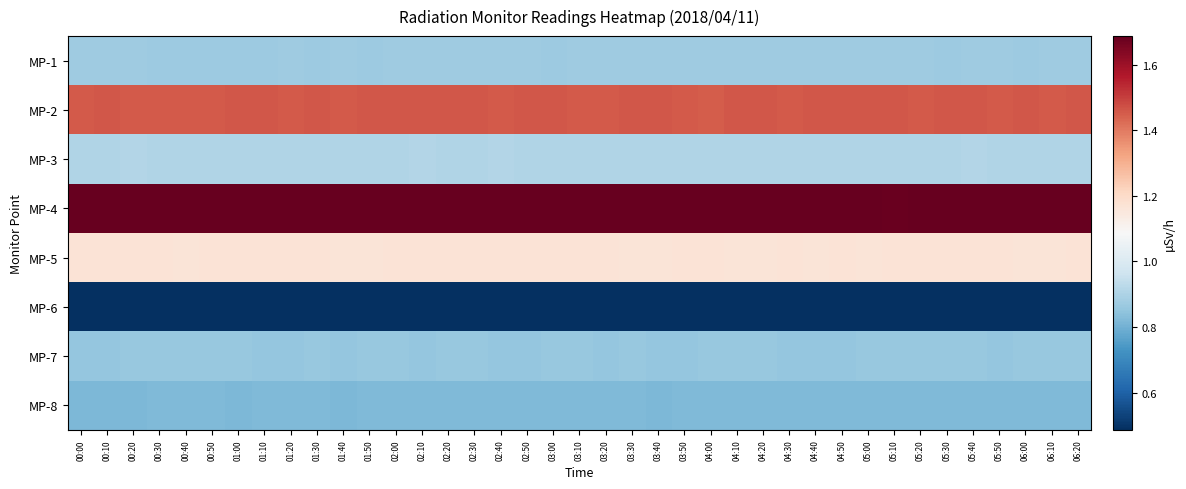

Between 04:40 and 04:10, which is larger?

04:40